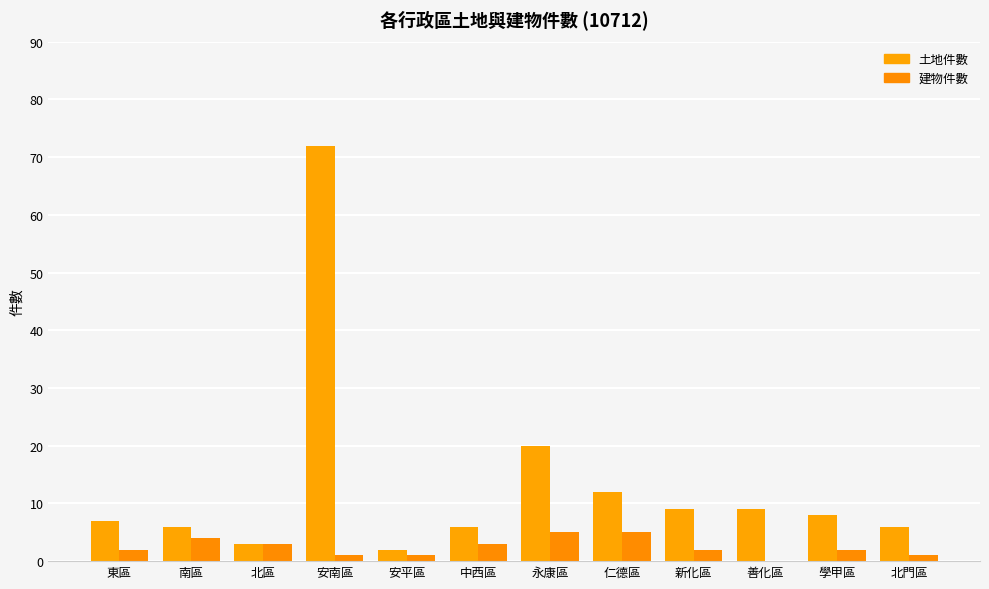

Are the bars horizontal?

No